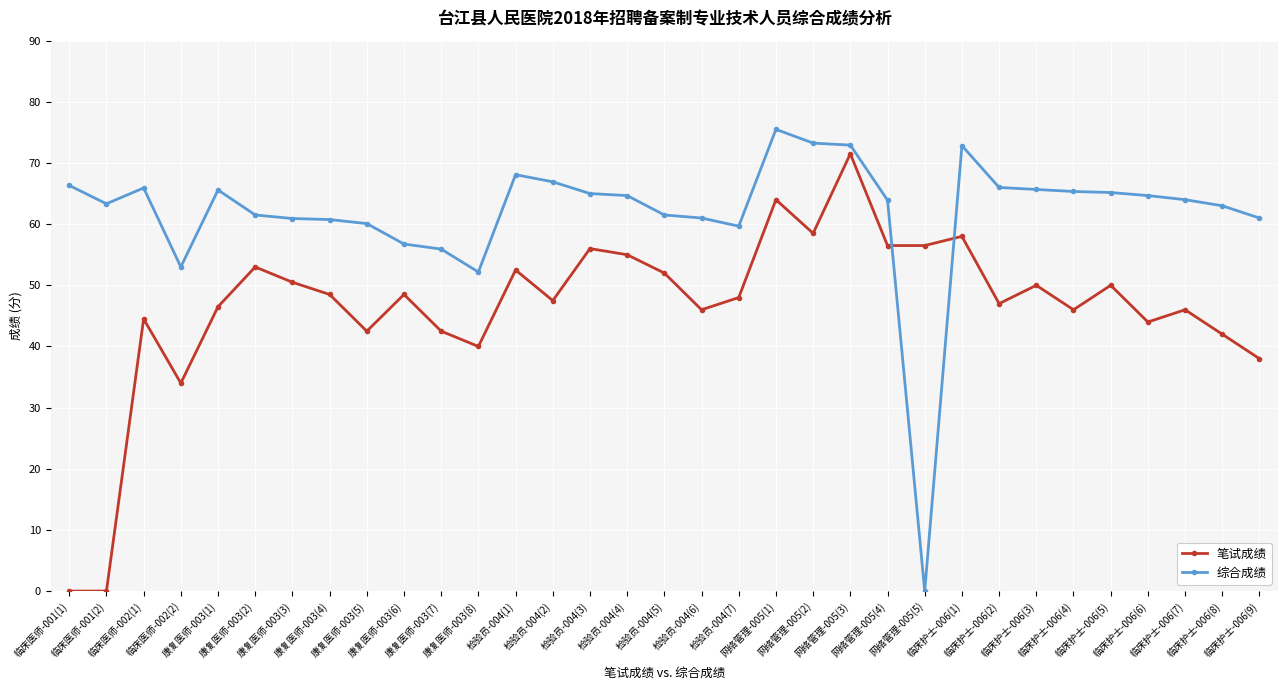

How many data points does each series have?

33